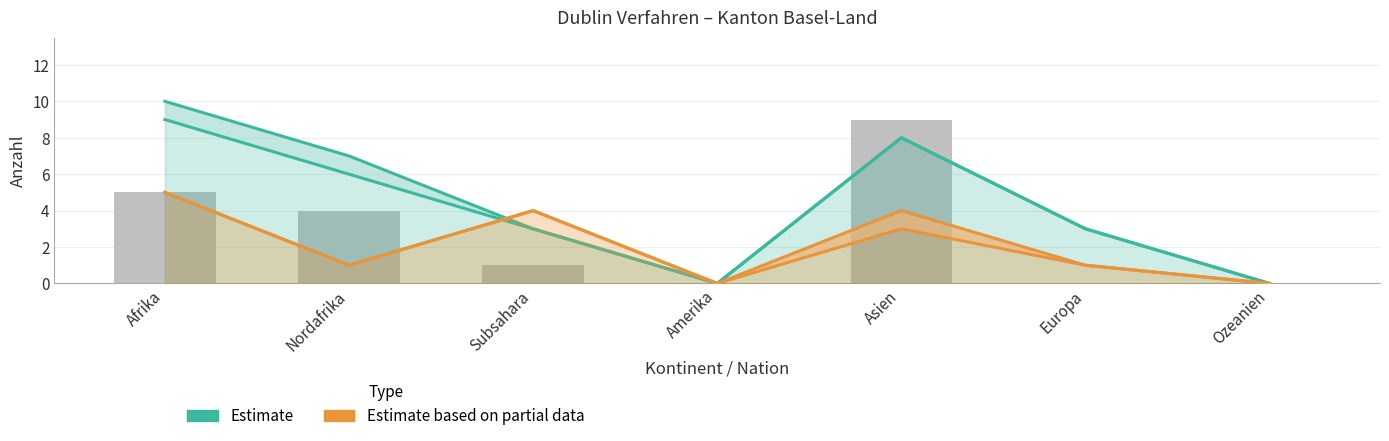

Reading left to right, what are all the values shown in this chart?

Estimate: 10	7	3	0	8	3	0
Estimate based on partial data: 5	1	4	0	3	1	0